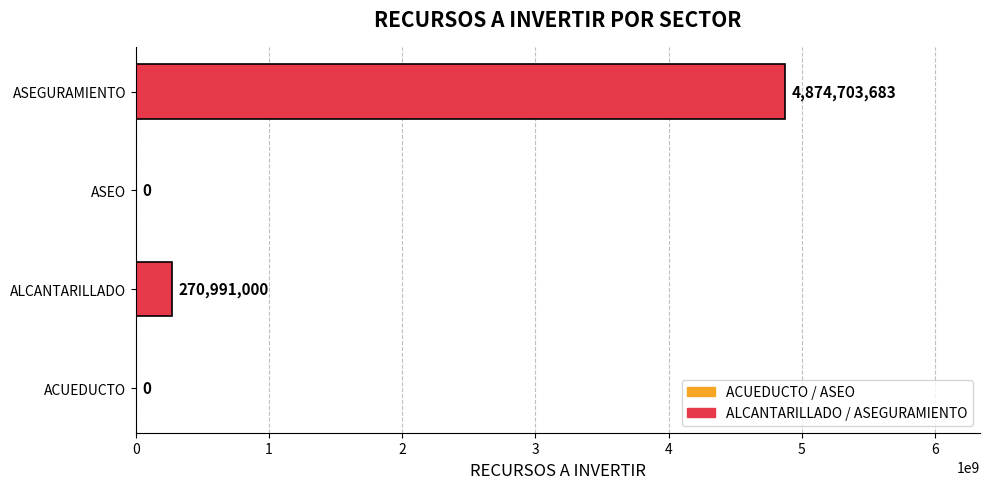

Between ASEO and ASEGURAMIENTO, which is larger?

ASEGURAMIENTO